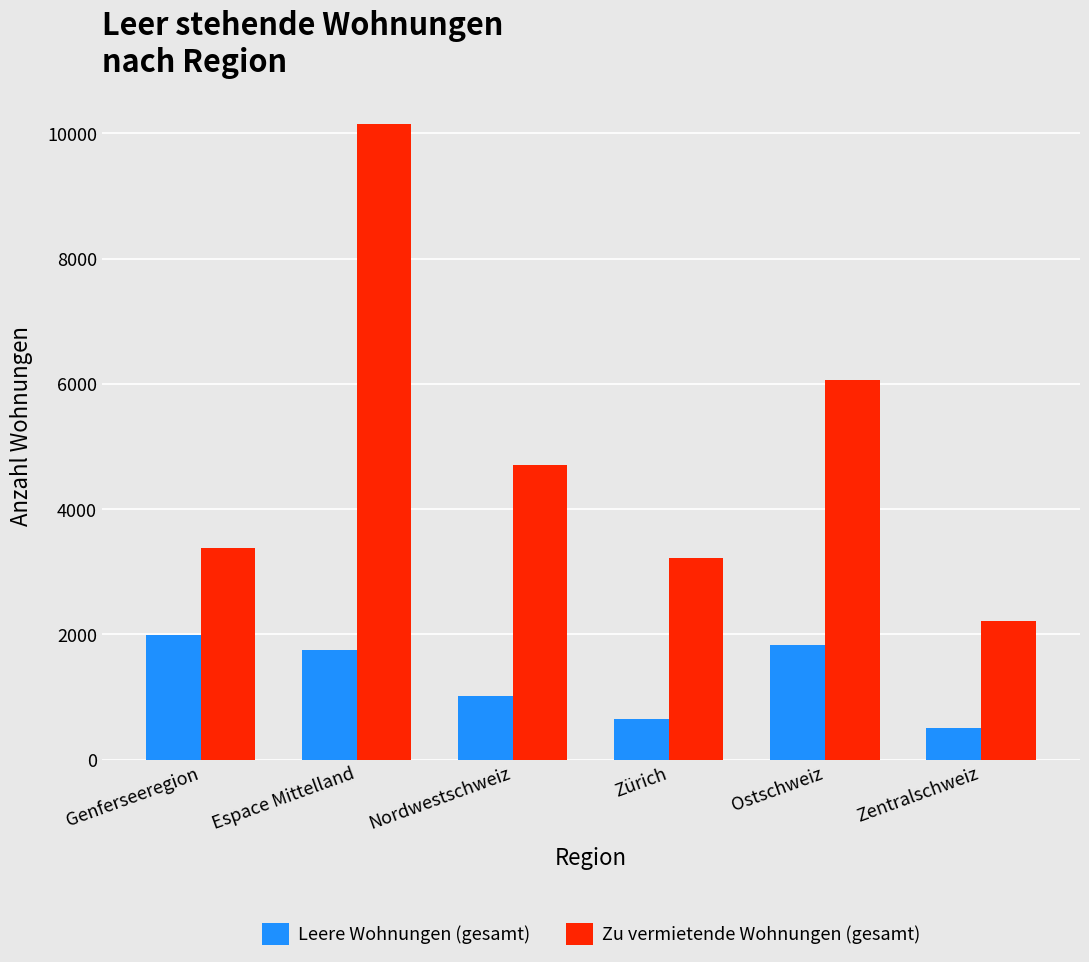

Reading left to right, transcribe all the data shown in this chart.

Leere Wohnungen (gesamt): 1991	1745	1009	646	1831	502
Zu vermietende Wohnungen (gesamt): 3380	10147	4711	3213	6059	2222